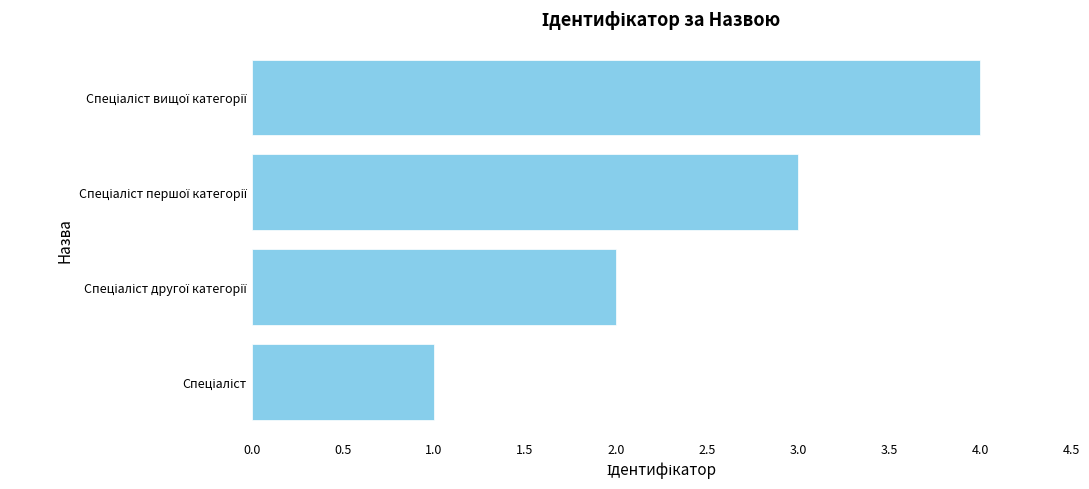

What is the sum of all values?

10